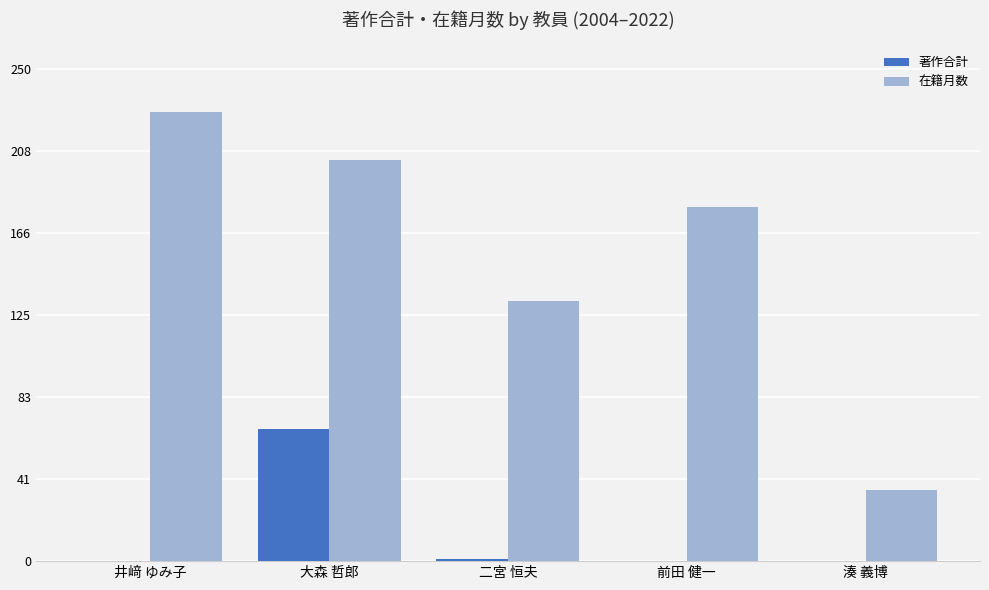

At which category is the sum across all series the highest?

大森 哲郎